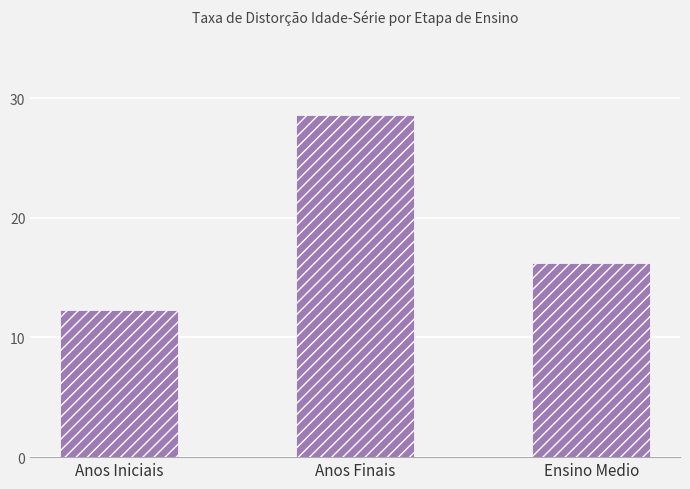

What is the difference between the maximum and minimum values?

16.3